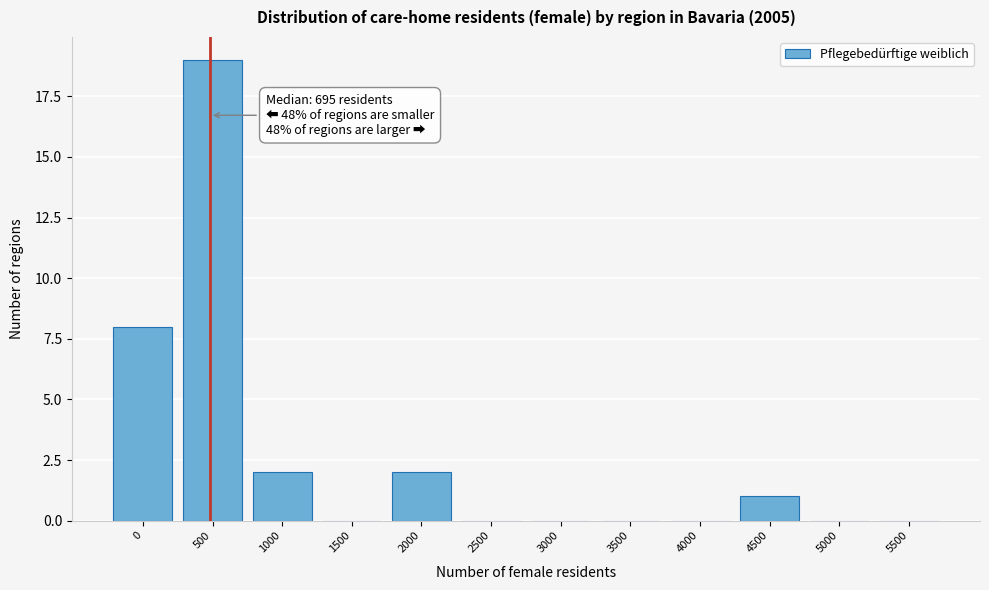

Reading left to right, list all the values displayed in this chart.

0=8	500=19	1000=2	1500=0	2000=2	2500=0	3000=0	3500=0	4000=0	4500=1	5000=0	5500=0